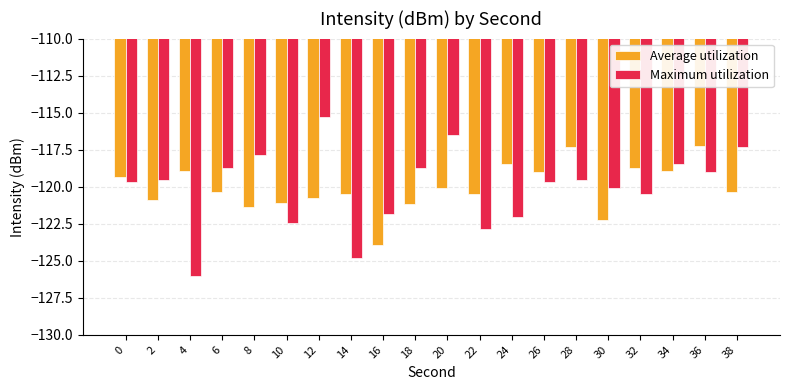

How many bars are there in total?

40